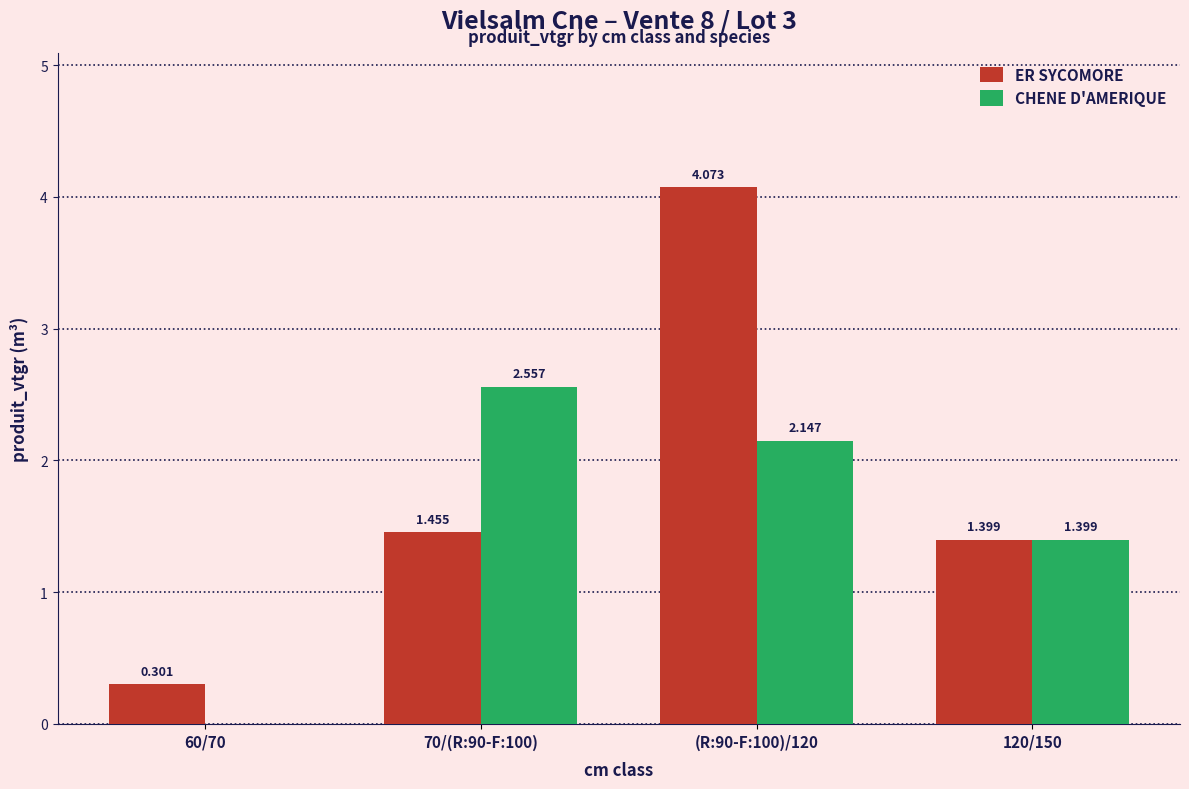

Which series has the largest total across all categories?

ER SYCOMORE